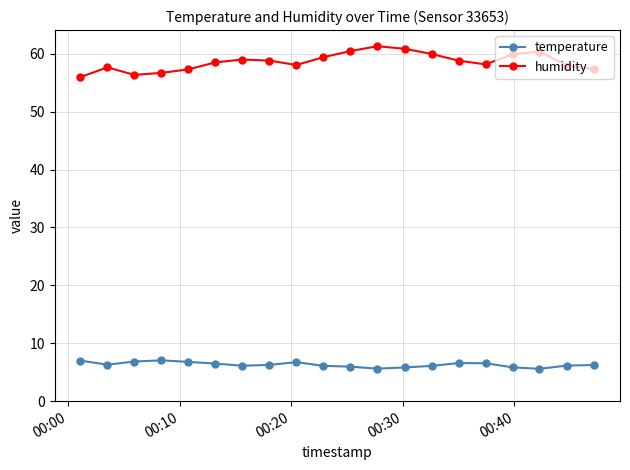

True or false: humidity and temperature intersect in this chart.

False